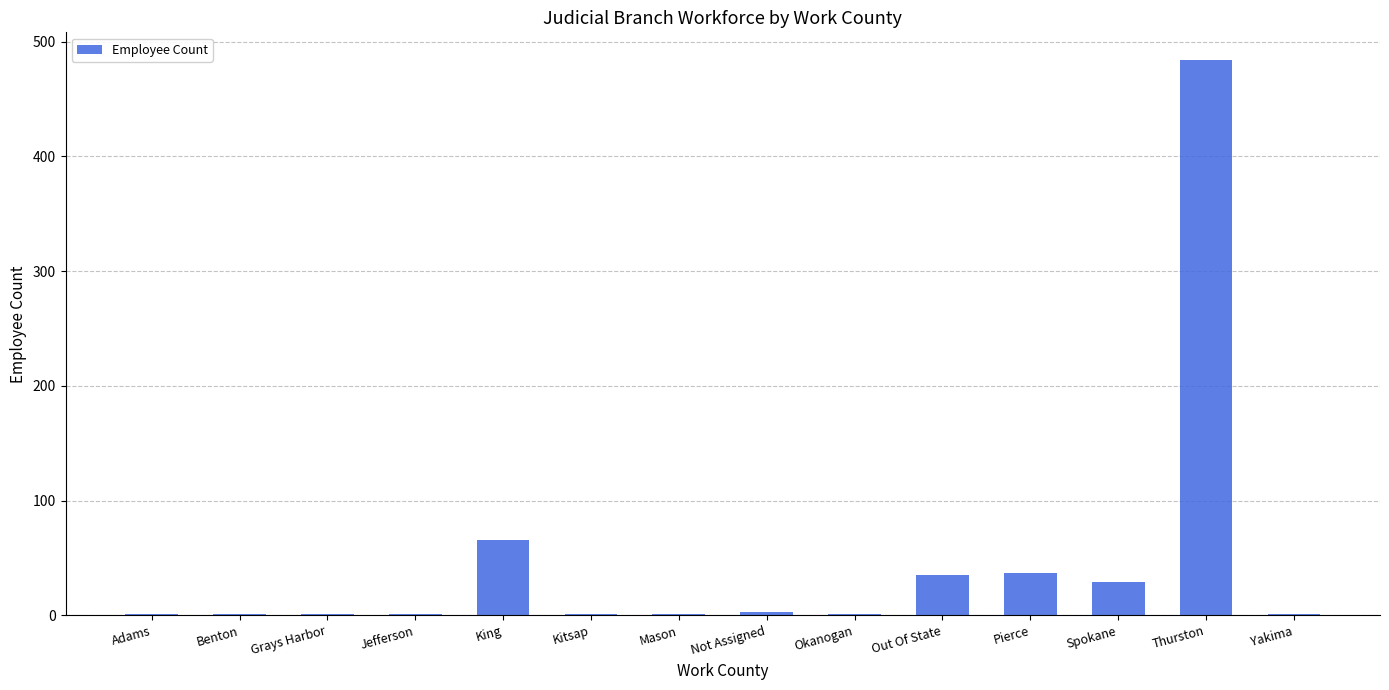

What is the average value?

47